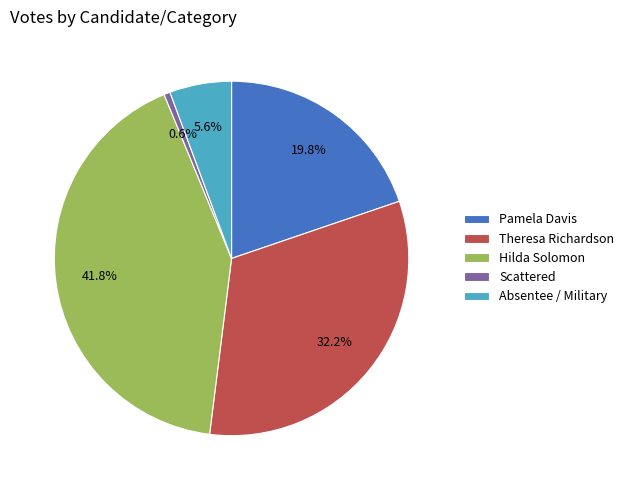

Does any single category account for the majority?

No